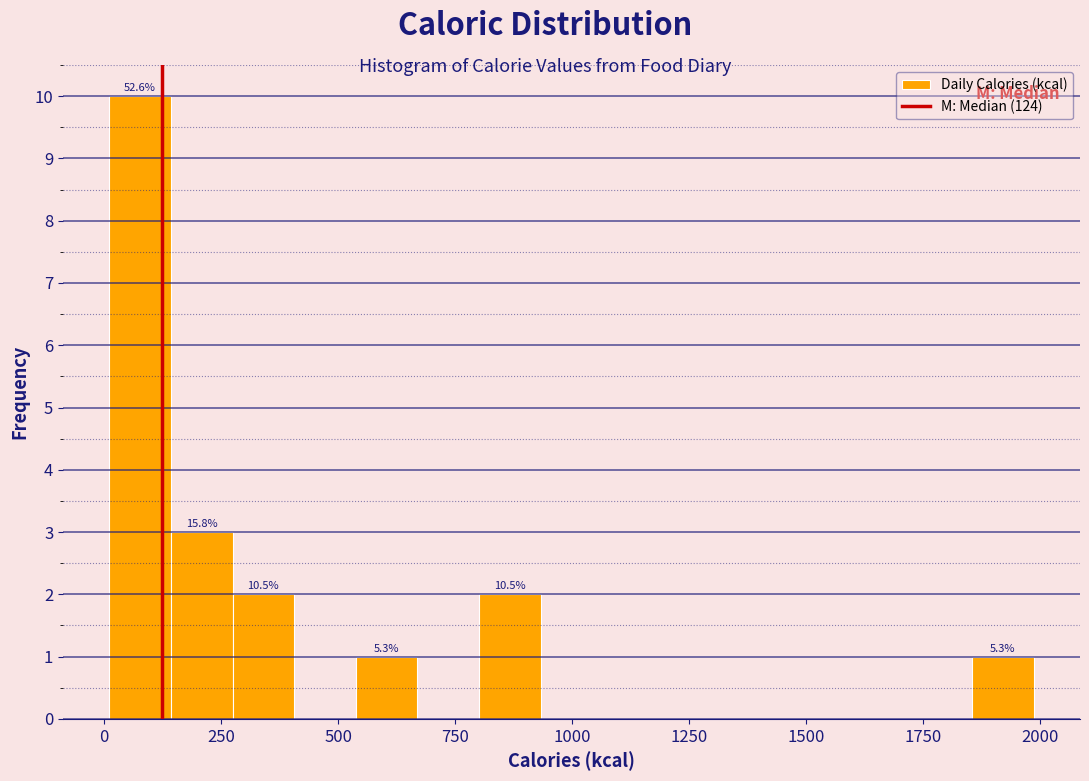

Read against the x-axis, roughly where is the centre of the tallest bar?

100